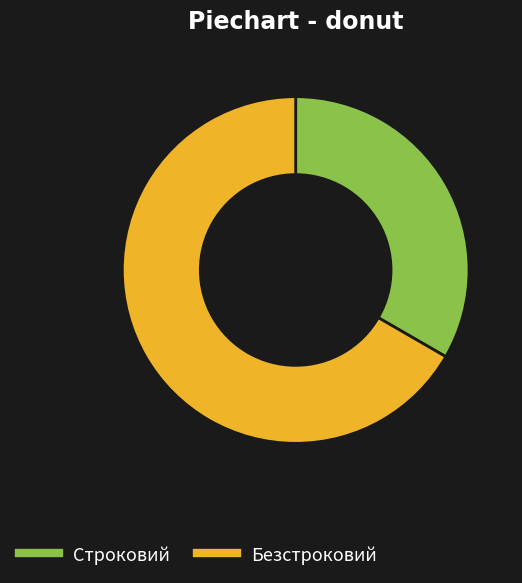

Which category has the biggest portion of the pie?

Безстроковий